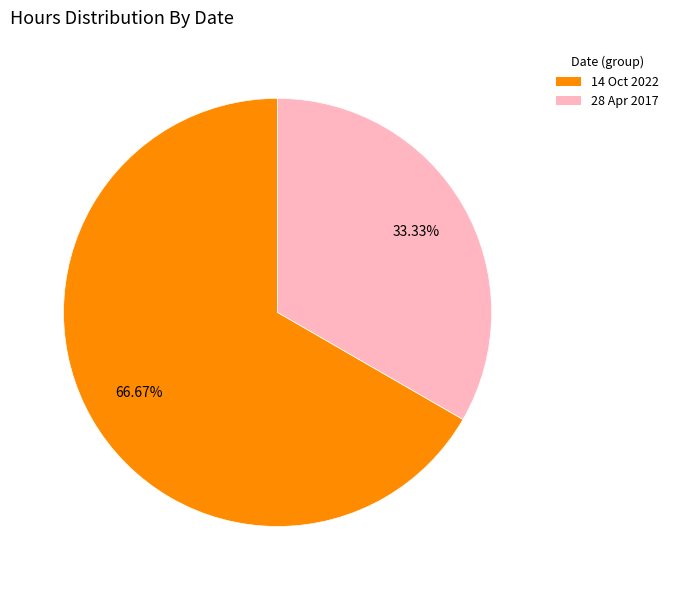

Between 14 Oct 2022 and 28 Apr 2017, which is larger?

14 Oct 2022